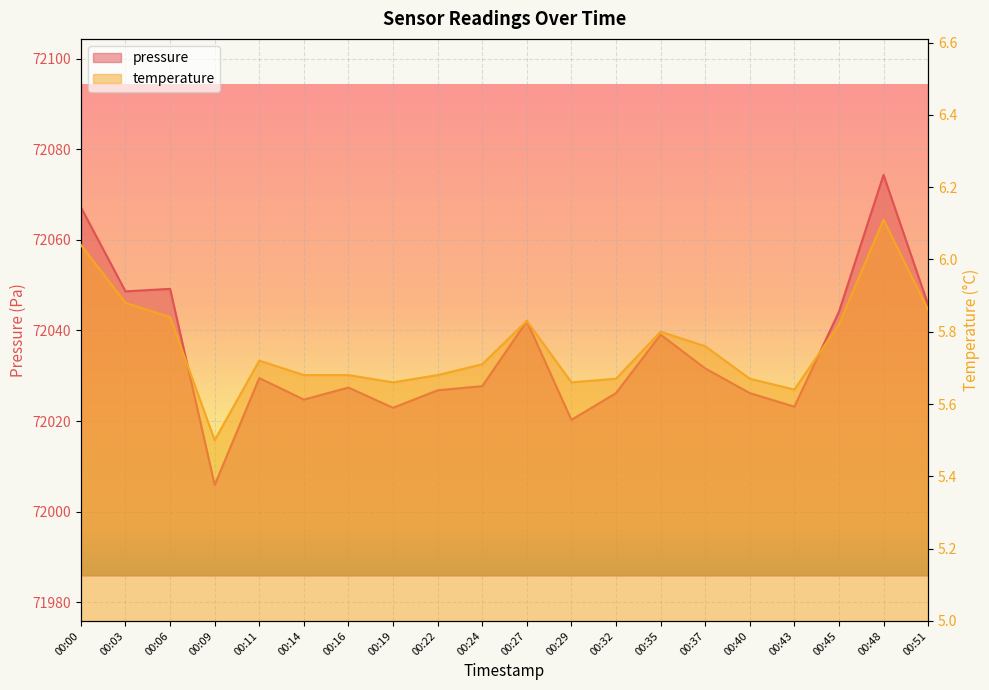

Which series has the widest spread of values?

pressure